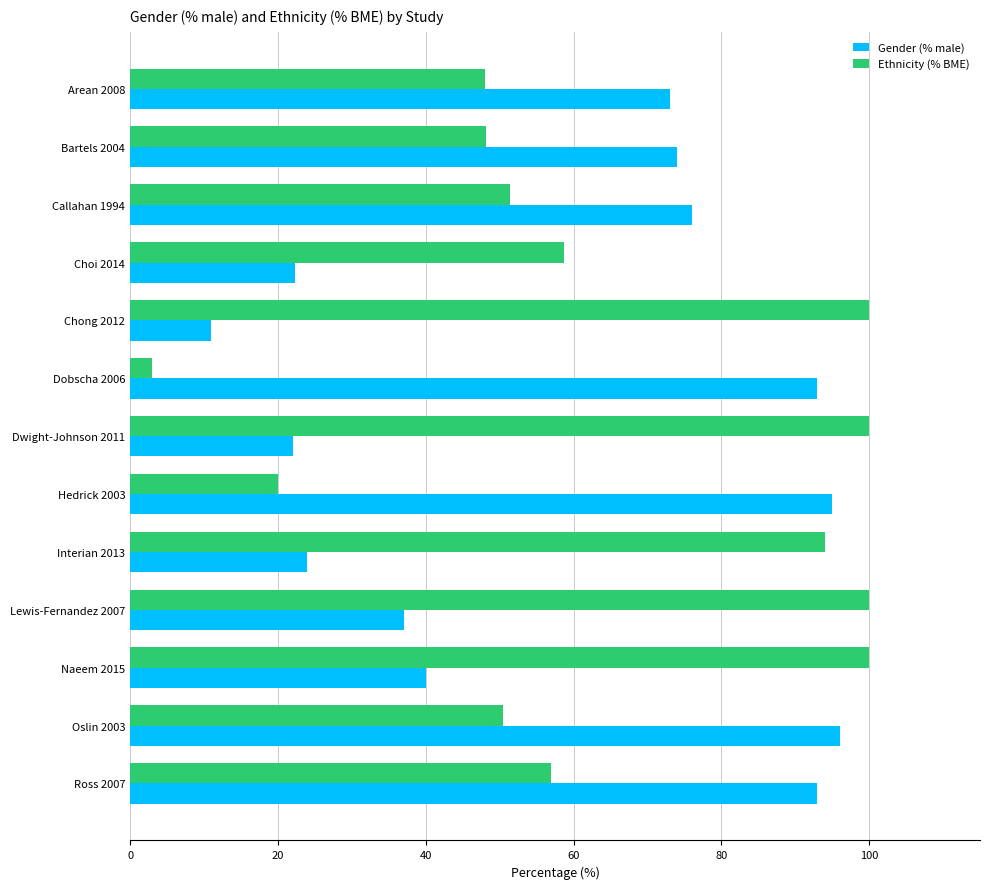

Which series has the largest range (max minus min)?

Ethnicity (% BME)